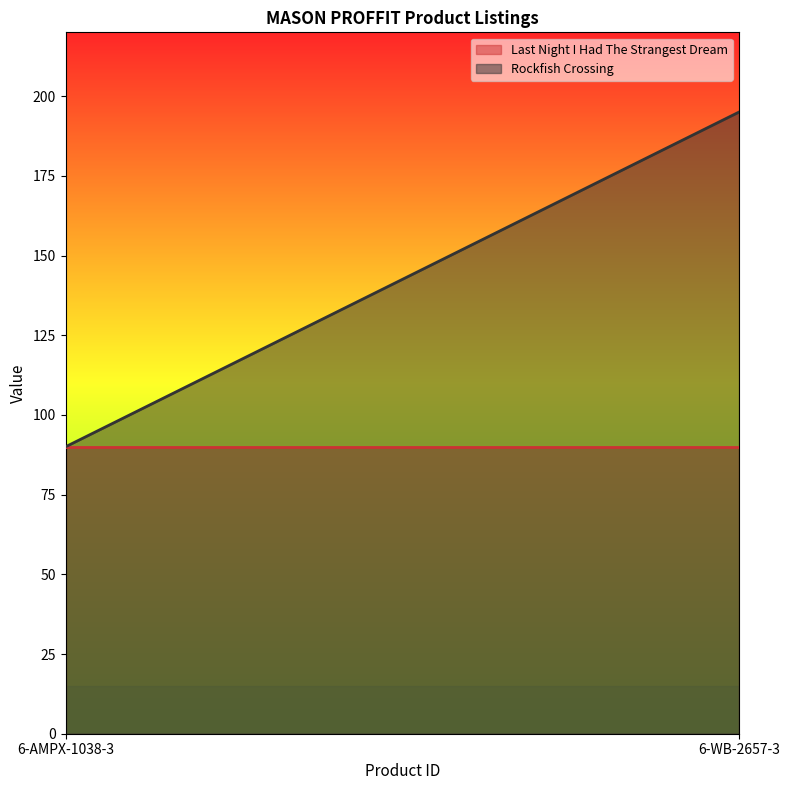

Which series has the largest range (max minus min)?

Rockfish Crossing